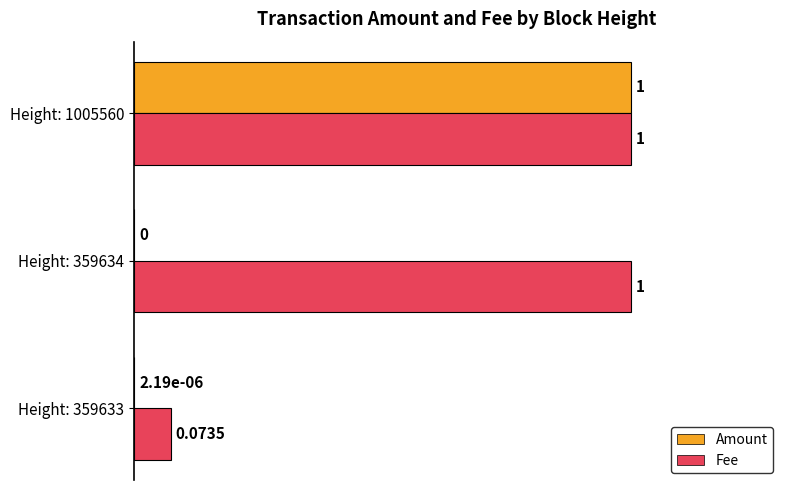

What are all the series names shown in the legend?

Amount, Fee